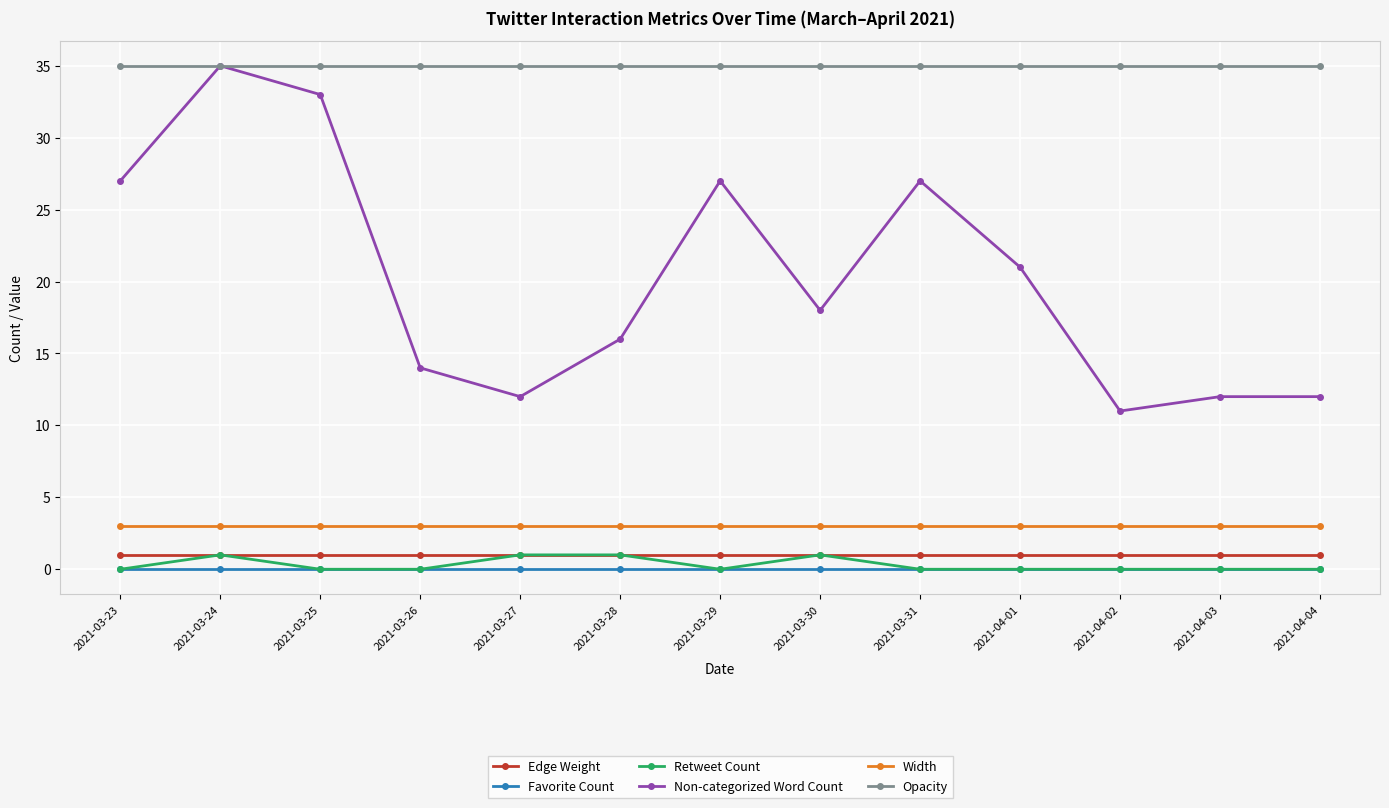

Which series has the largest total across all categories?

Opacity